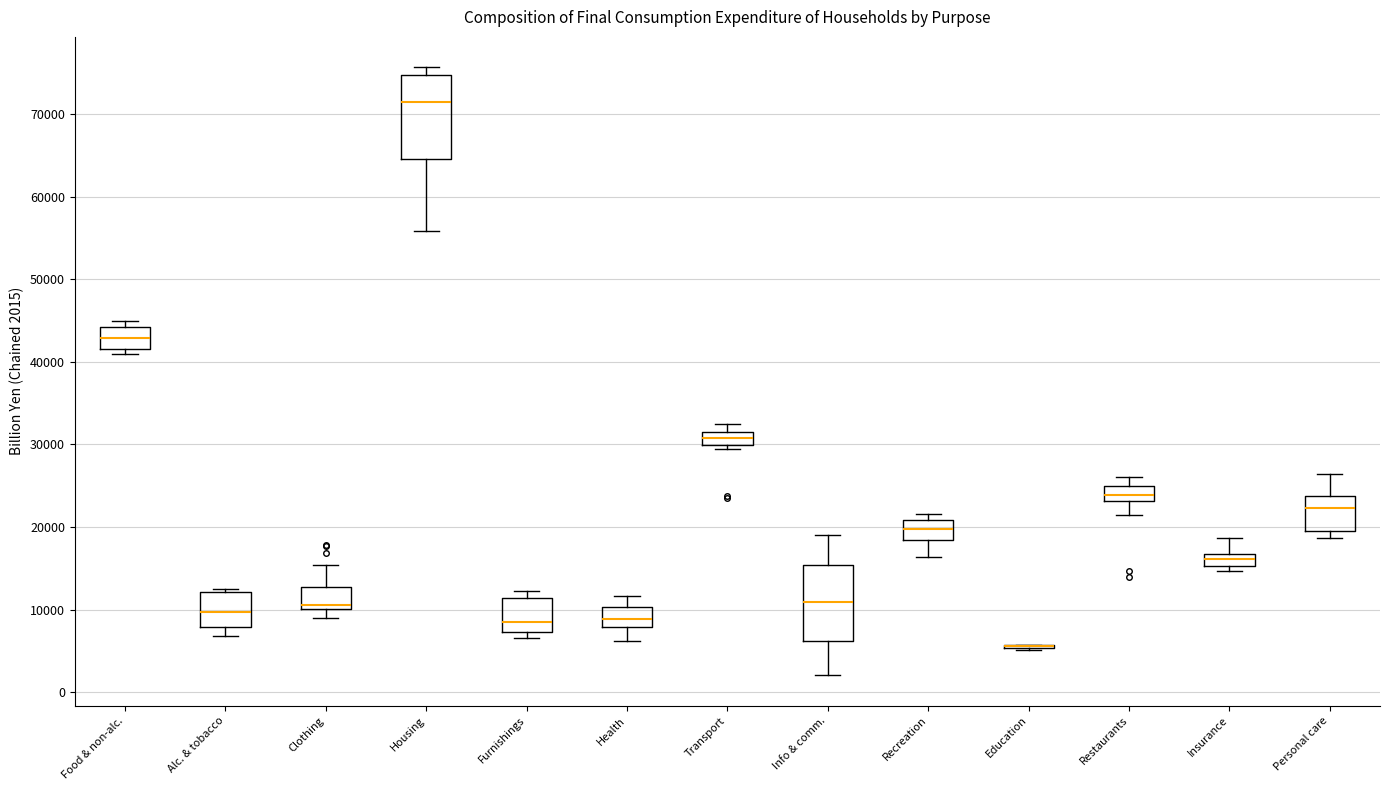

Where is the upper edge of the box for Housing on the y-axis? The values are not printed on the chart, so give them approximately, as read against the axis.

75000